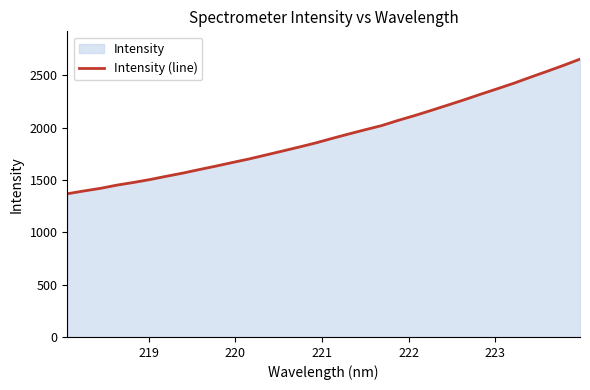

What is the difference between the maximum and minimum values?

1286.0